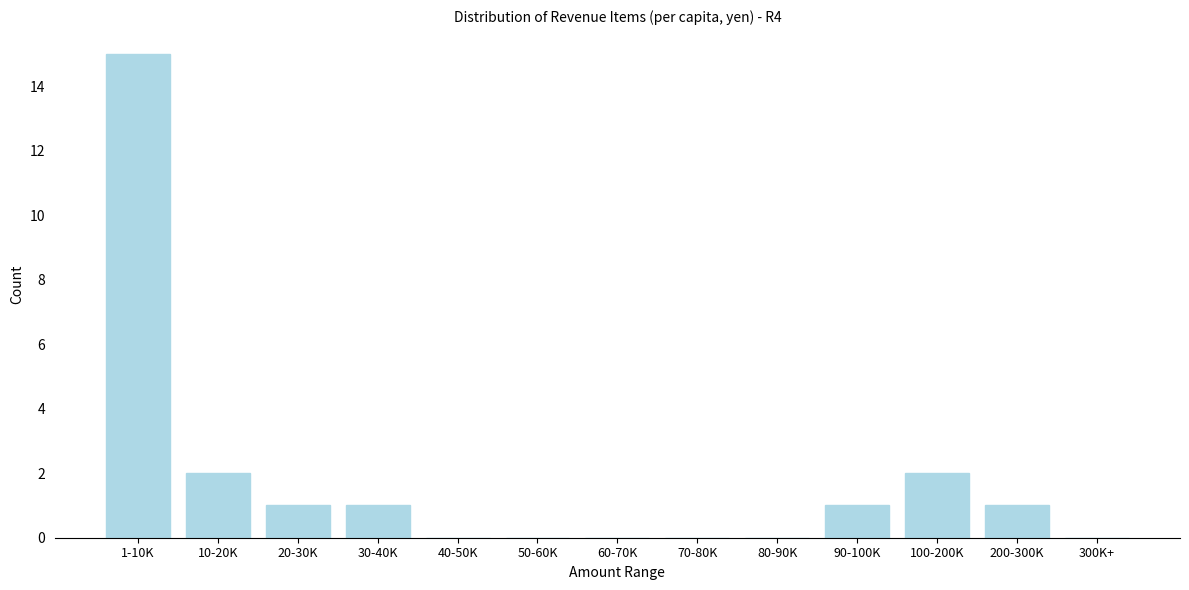

Reading right to left, list all the values displayed in this chart.

300K+=0	200-300K=1	100-200K=2	90-100K=1	80-90K=0	70-80K=0	60-70K=0	50-60K=0	40-50K=0	30-40K=1	20-30K=1	10-20K=2	1-10K=15